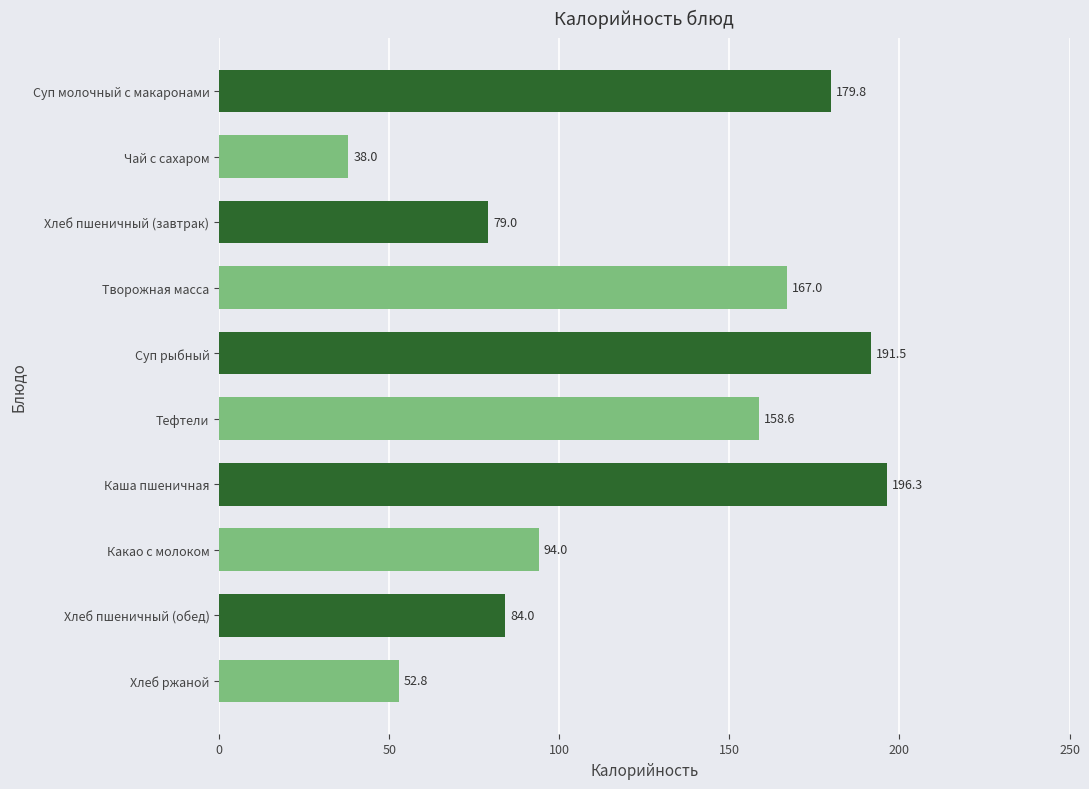

What is the minimum value shown in the chart?

38.0